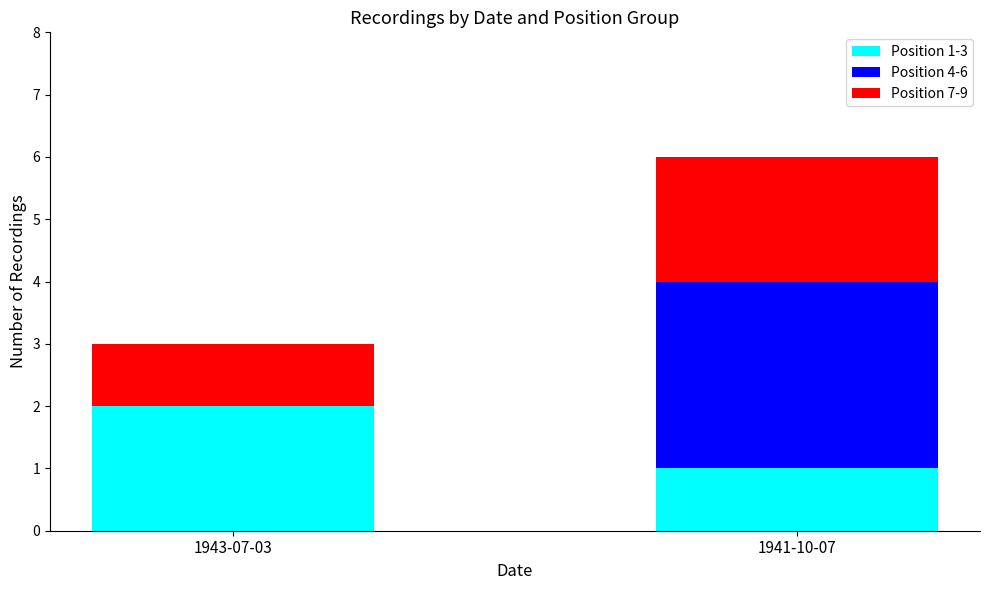

What are all the series names shown in the legend?

Position 1-3, Position 4-6, Position 7-9